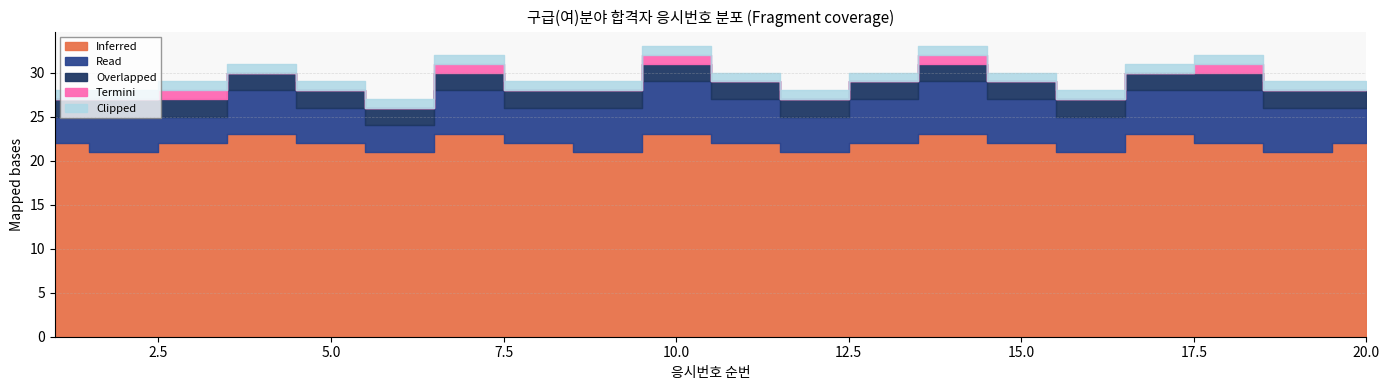

What are all the series names shown in the legend?

Inferred, Read, Overlapped, Termini, Clipped